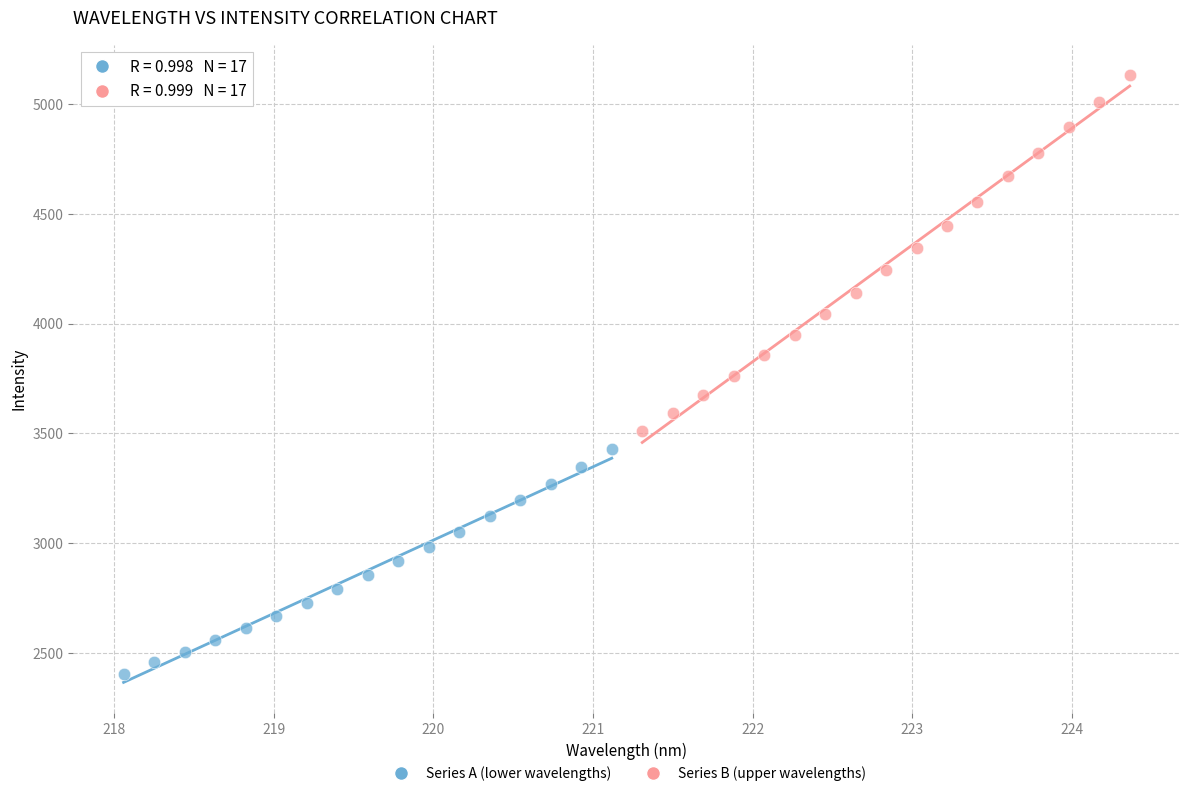

Which series contains the highest Y value?

Series B (upper wavelengths)